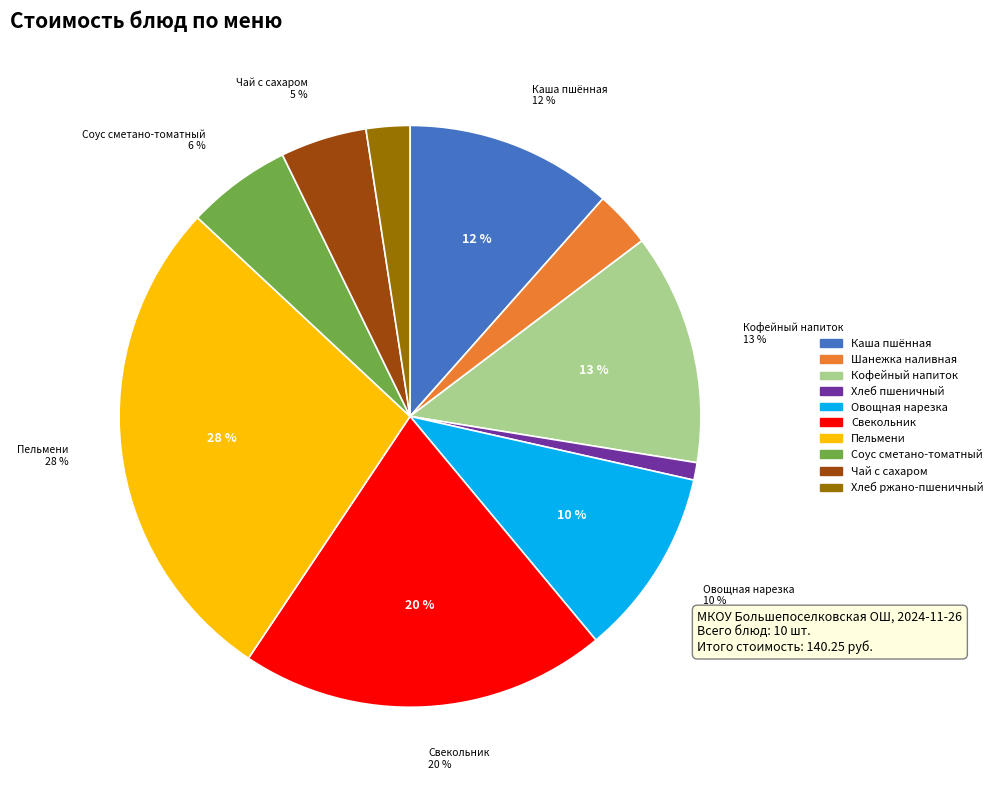

Count the number of slices in the pie.

10